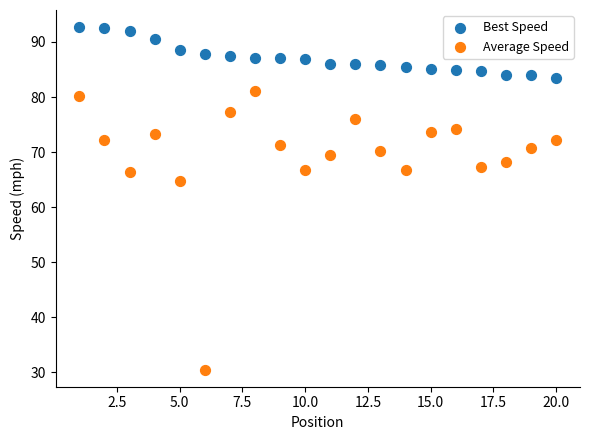

Which series has the largest Y range (max minus min)?

Average Speed